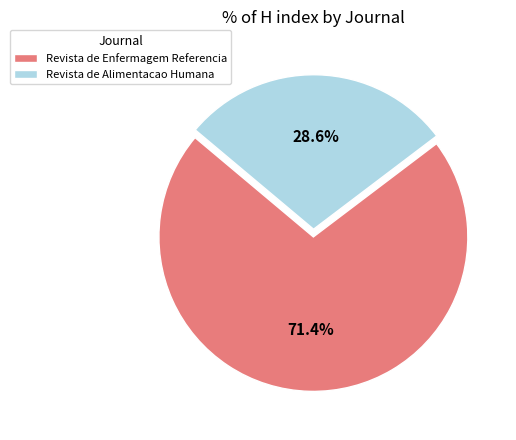

Which slice is the largest?

Revista de Enfermagem Referencia